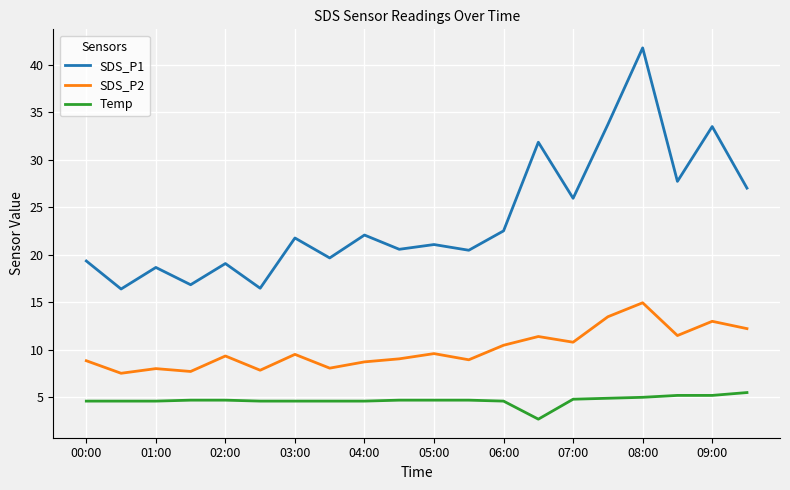

What is the minimum value for Temp?

2.7